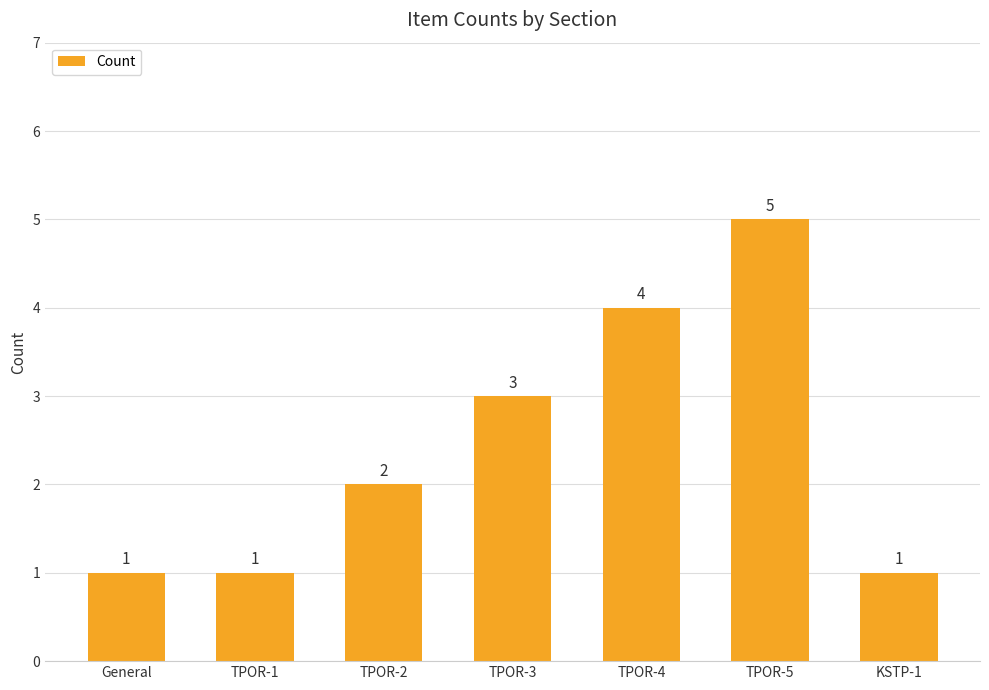

What is the difference between the maximum and minimum values?

4